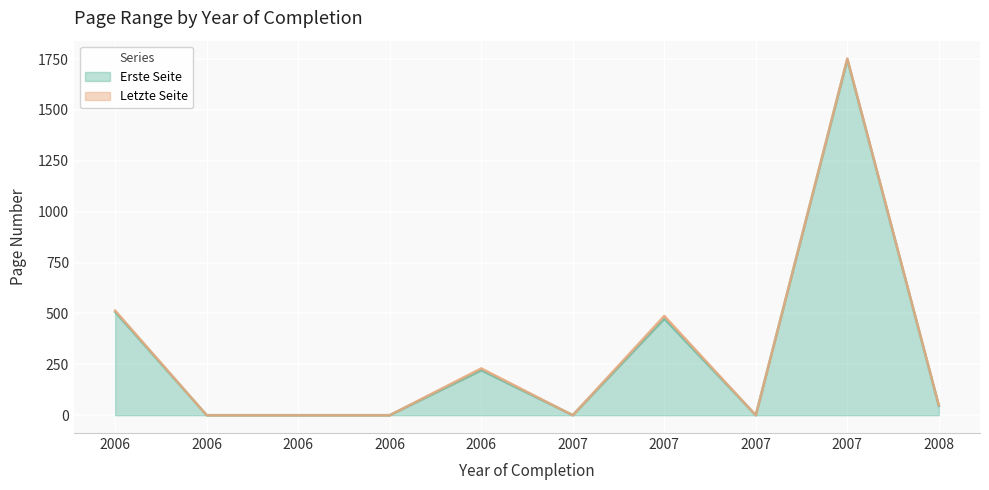

What are all the series names shown in the legend?

Erste Seite, Letzte Seite